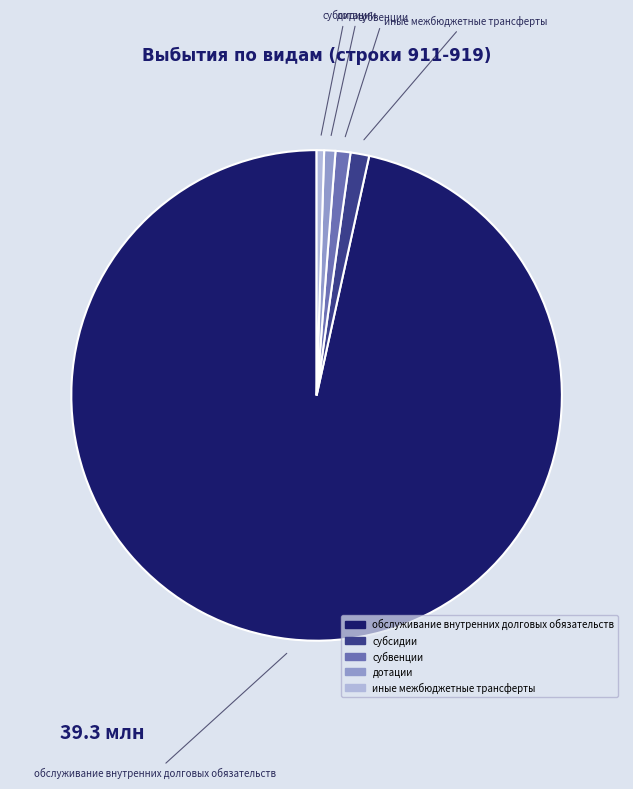

Does субвенции account for over 50% of the chart?

No